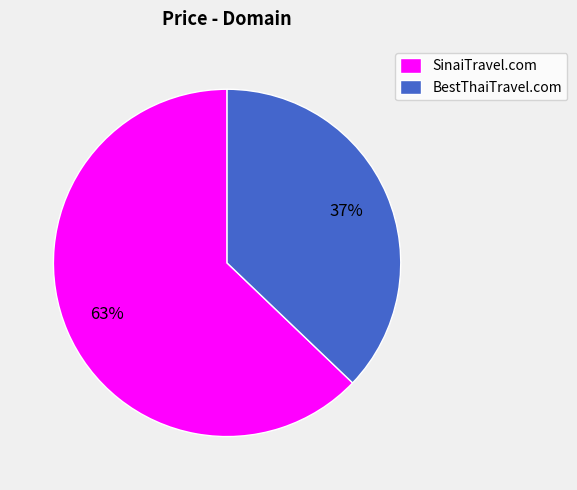

To the nearest percent, what is the difference between the SinaiTravel.com and BestThaiTravel.com slice percentages?

26%